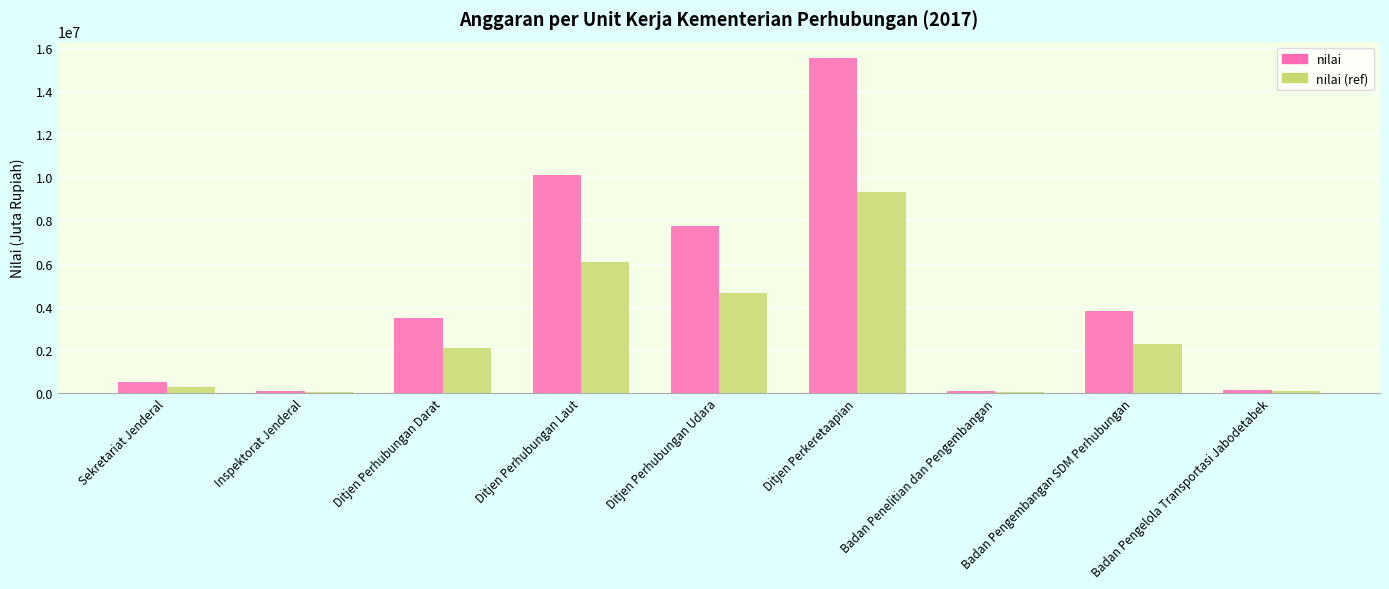

Is the value of nilai (ref) at Ditjen Perkeretaapian greater than the value of nilai at Ditjen Perhubungan Darat?

Yes